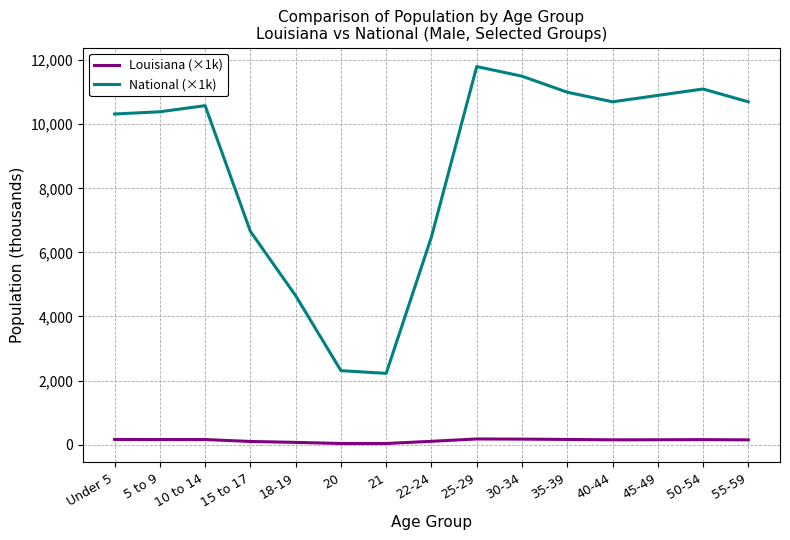

Which series changed the most between 21 and 35-39?

National (×1k)